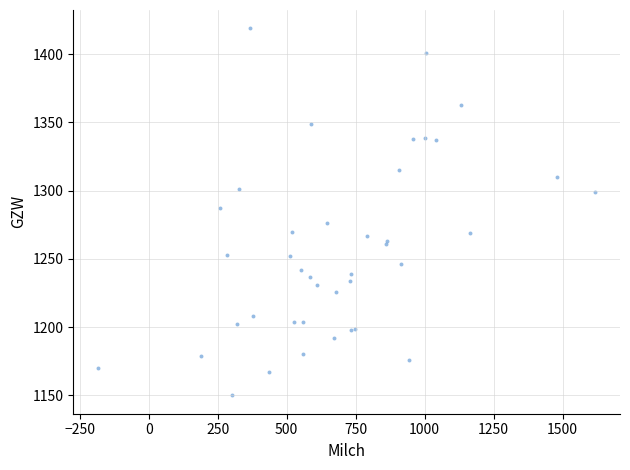

What Y value in the scatter plot is closest to 1284?

1287